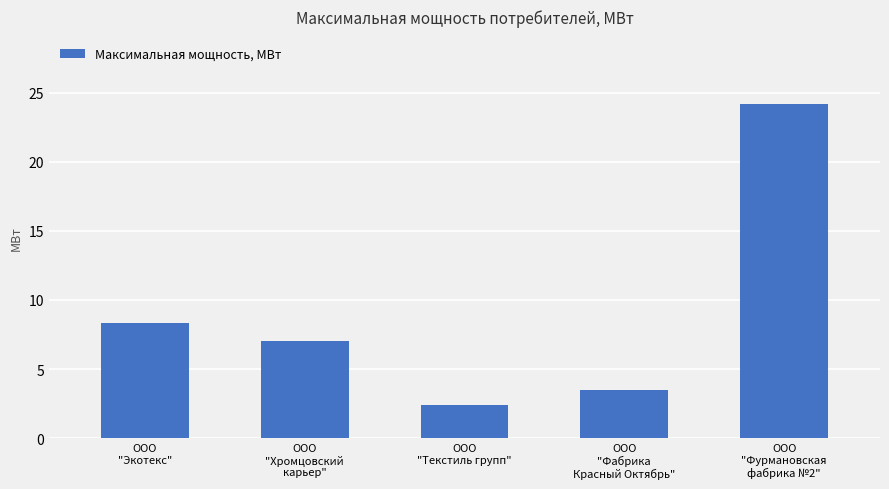

What is the change in value from ООО
"Текстиль групп" to ООО
"Фабрика
Красный Октябрь"?

+1.1